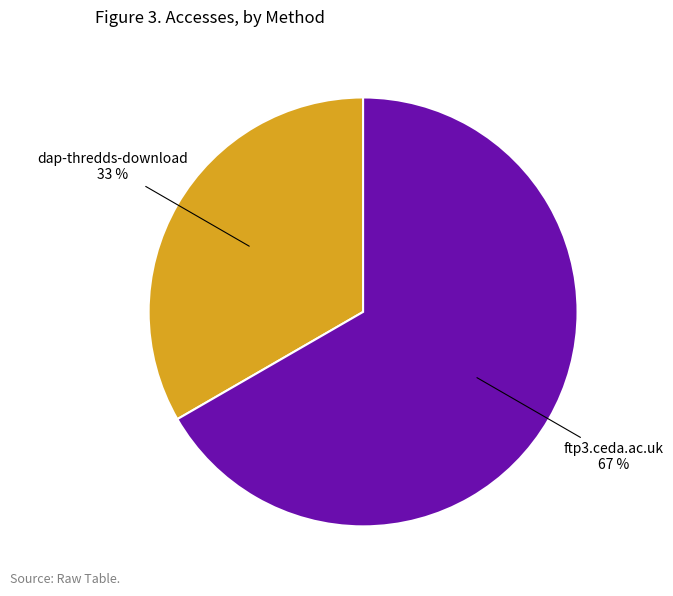

How many slices are in this pie chart?

2